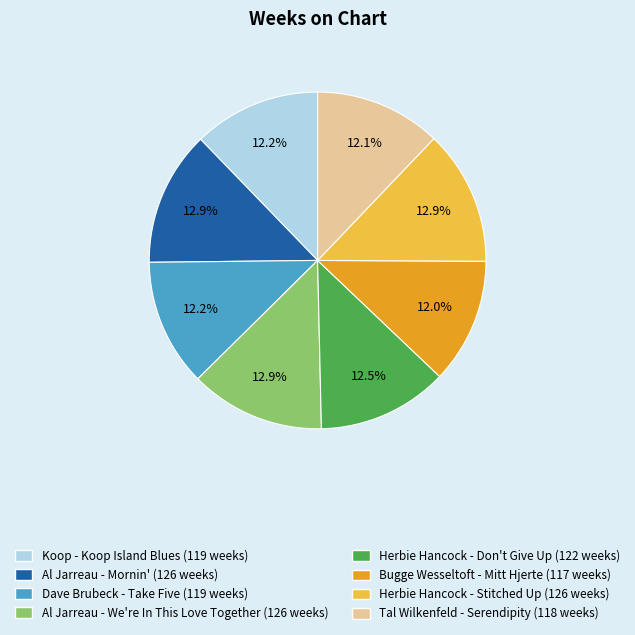

Combined, what portion of the pie is Herbie Hancock - Don't Give Up and Koop - Koop Island Blues?

24.8%